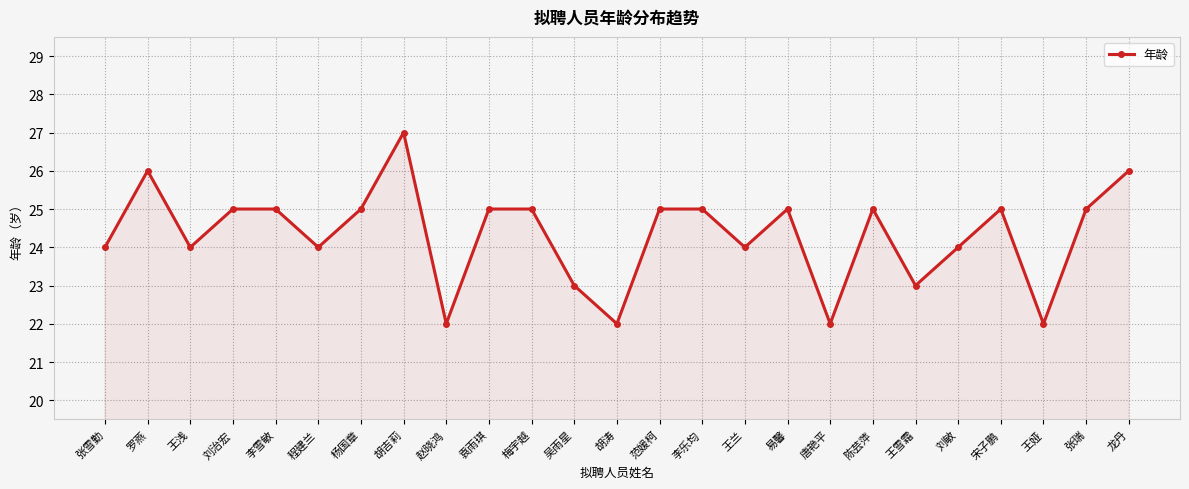

What is the change in value from 杨国章 to 刘敏?

-1